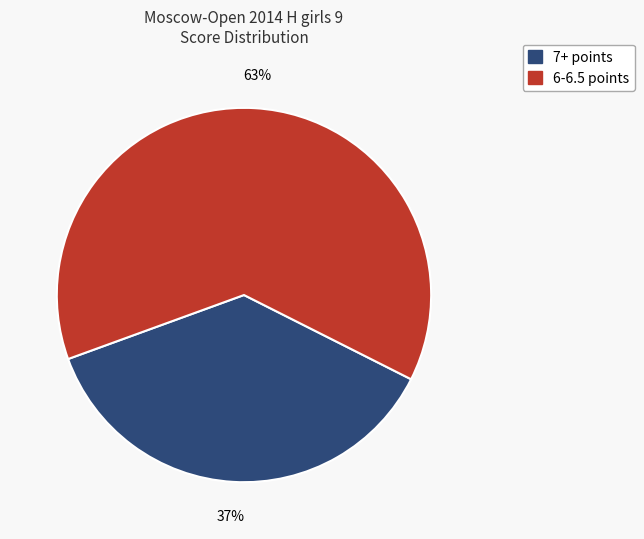

Does any single category account for the majority?

Yes